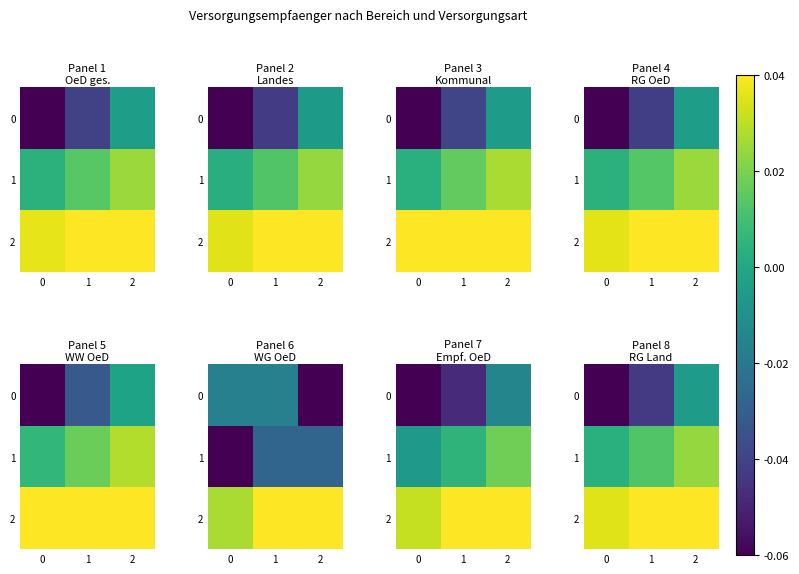

Rank the series by their average value, from lowest to highest.

0, 1, 2